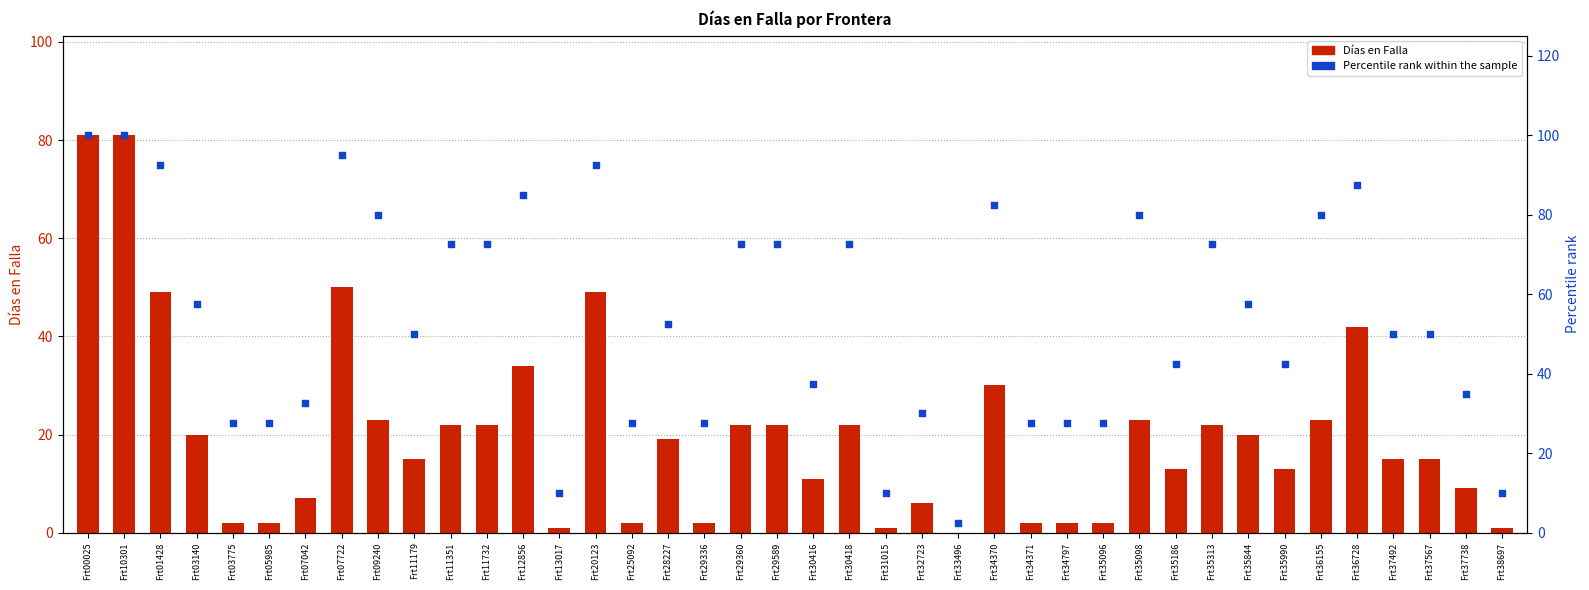

At how many categories does at least one series exceed 54?

19